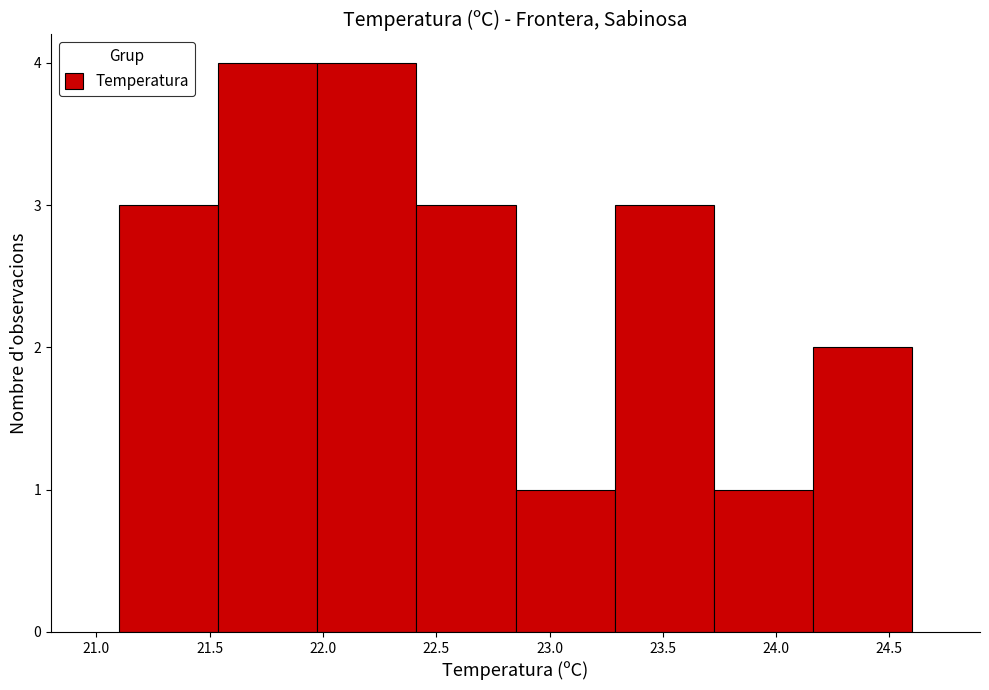

Reading left to right, list every bar in this chart as the range it spans on the x-axis followed by its height. Neither the bar edges nor the heights are printed on the chart, so give them approximately, as read against the axes.

21.10 to 21.55: 3
21.55 to 22.00: 4
22.00 to 22.40: 4
22.40 to 22.85: 3
22.85 to 23.30: 1
23.30 to 23.75: 3
23.75 to 24.15: 1
24.15 to 24.60: 2